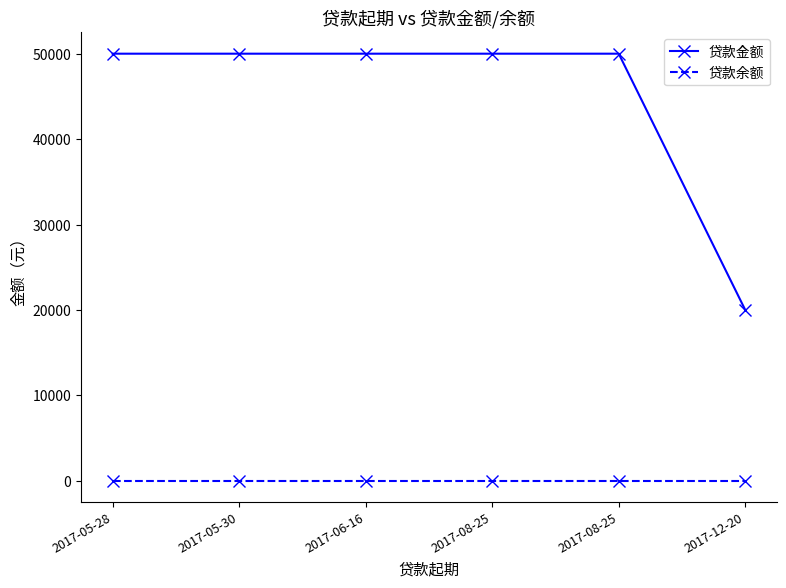

The value of 贷款金额 at 2017-08-25 is 50000. True or false?

True